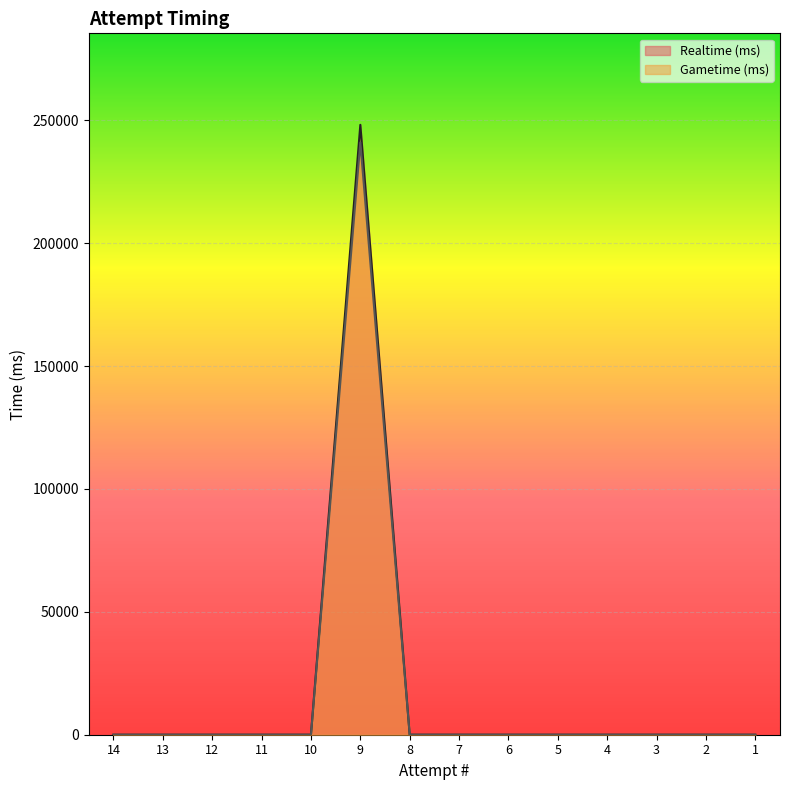

At which label is Realtime (ms) closest to 120483?

14